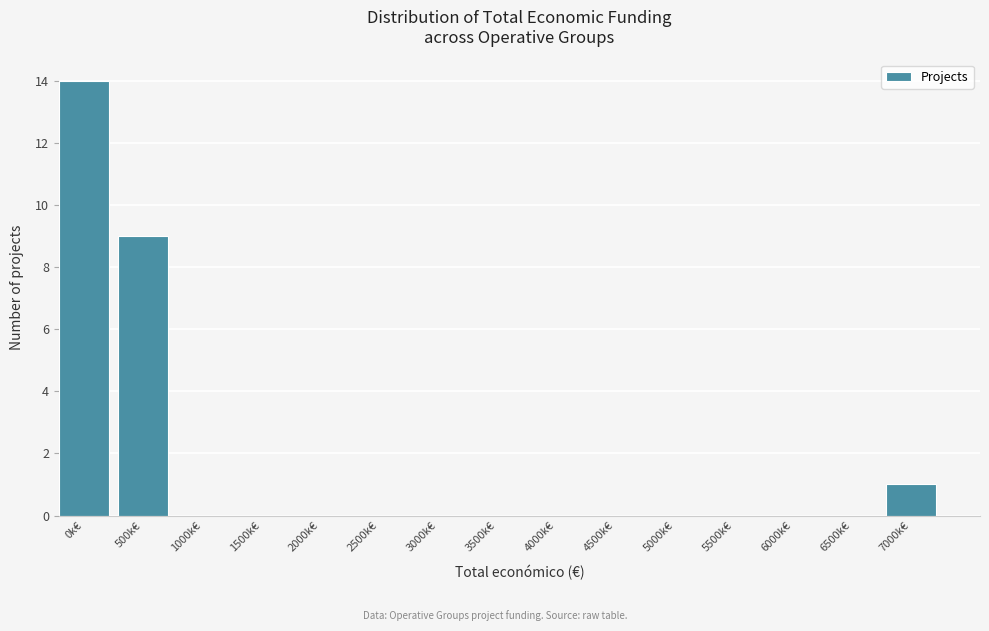

Reading left to right, list all the values displayed in this chart.

0k€=14	500k€=9	1000k€=0	1500k€=0	2000k€=0	2500k€=0	3000k€=0	3500k€=0	4000k€=0	4500k€=0	5000k€=0	5500k€=0	6000k€=0	6500k€=0	7000k€=1